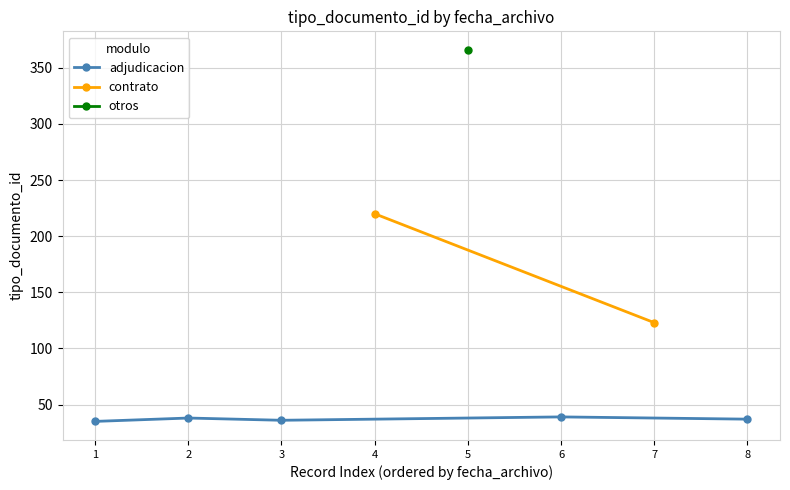

True or false: adjudicacion has a value of 57 at 8.

False